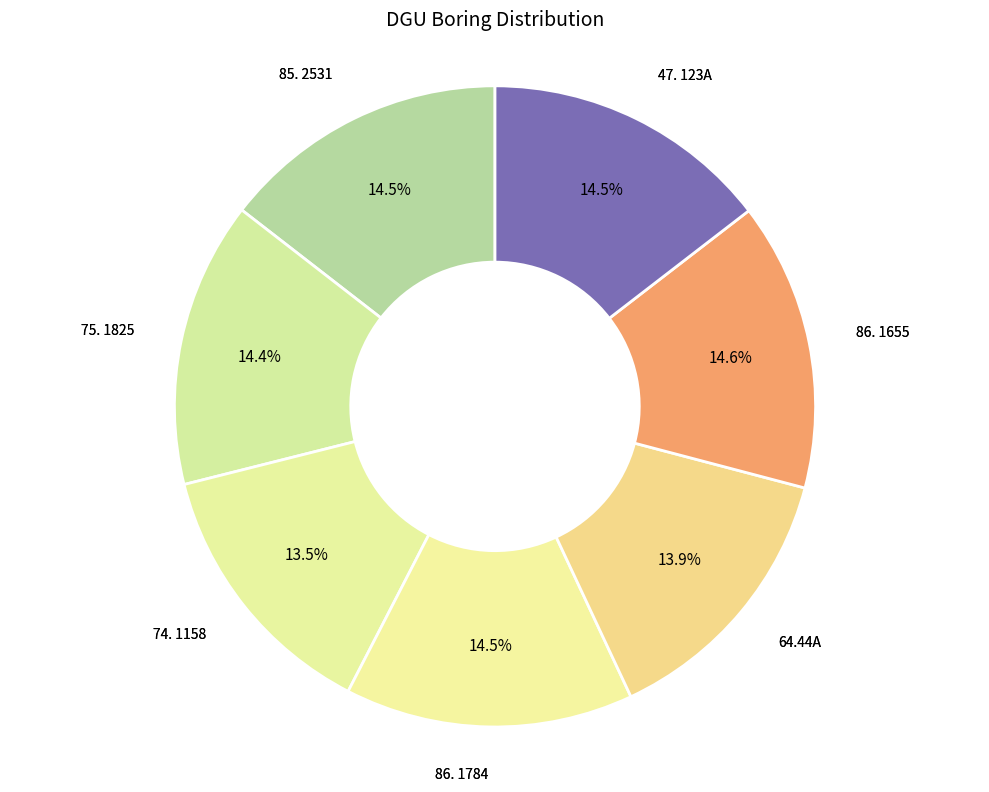

Is there a majority slice in this chart?

No